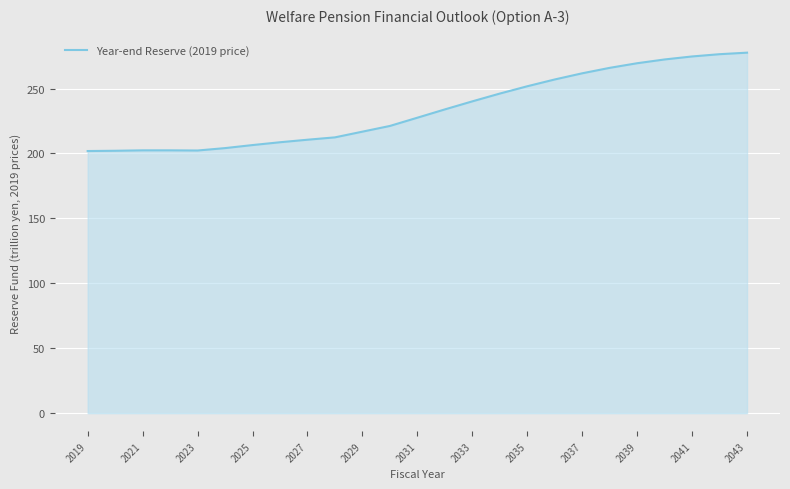

How many lines are shown in the chart?

1